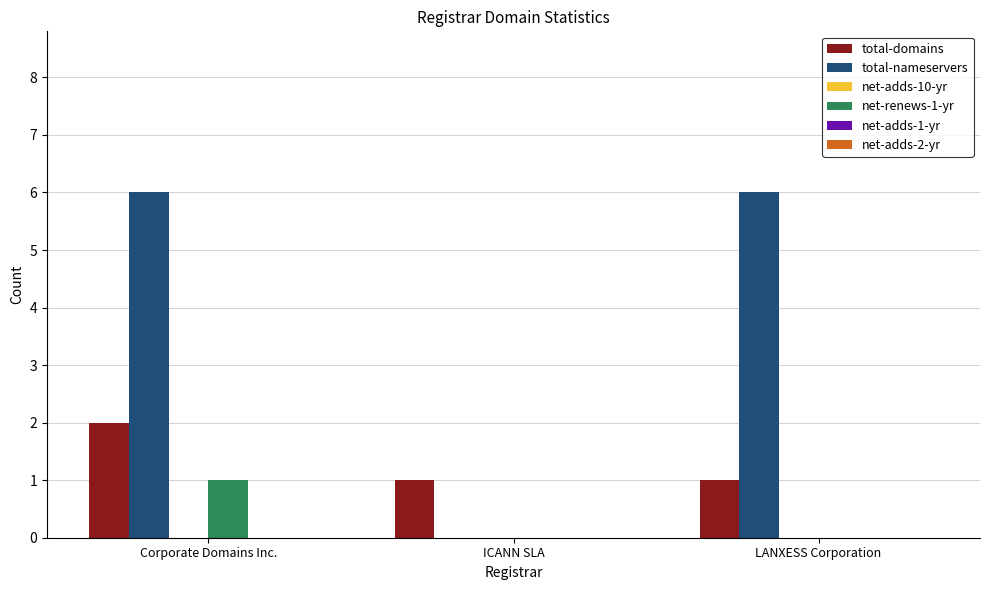

Count the number of data series in this chart.

3